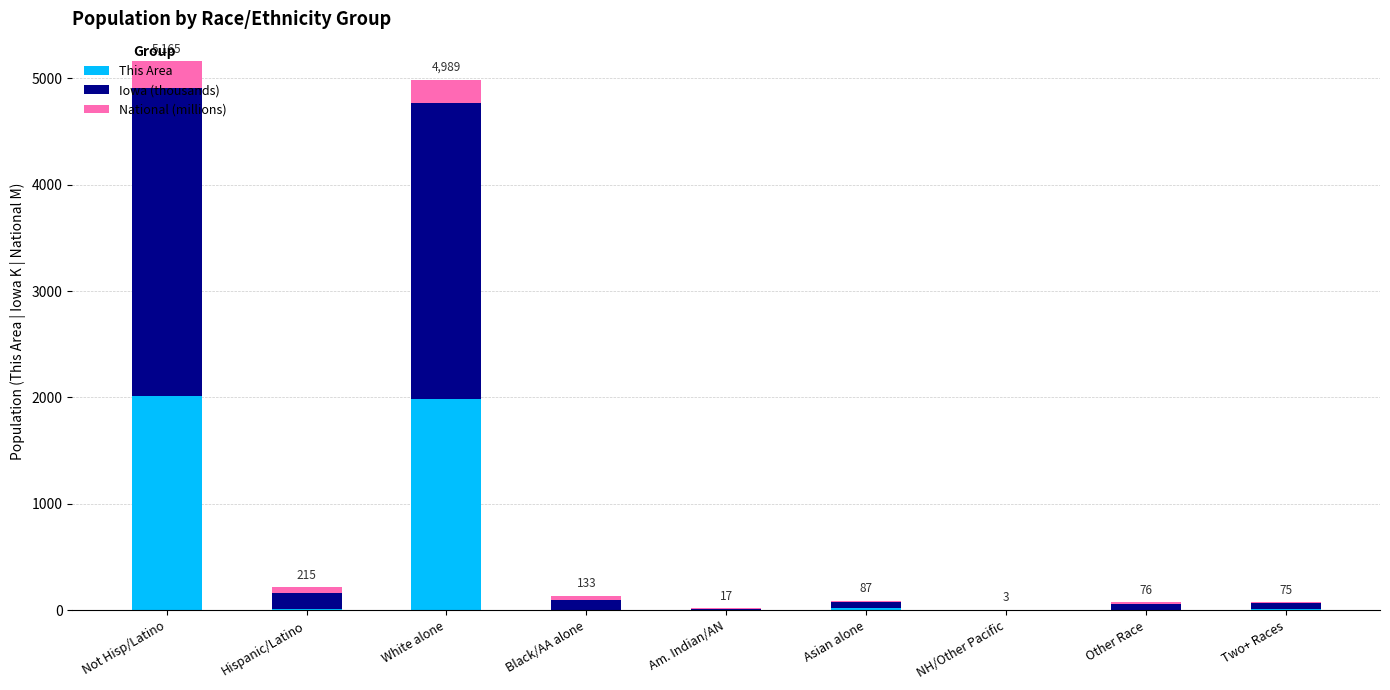

What is the highest value of the This Area series?

2012.0